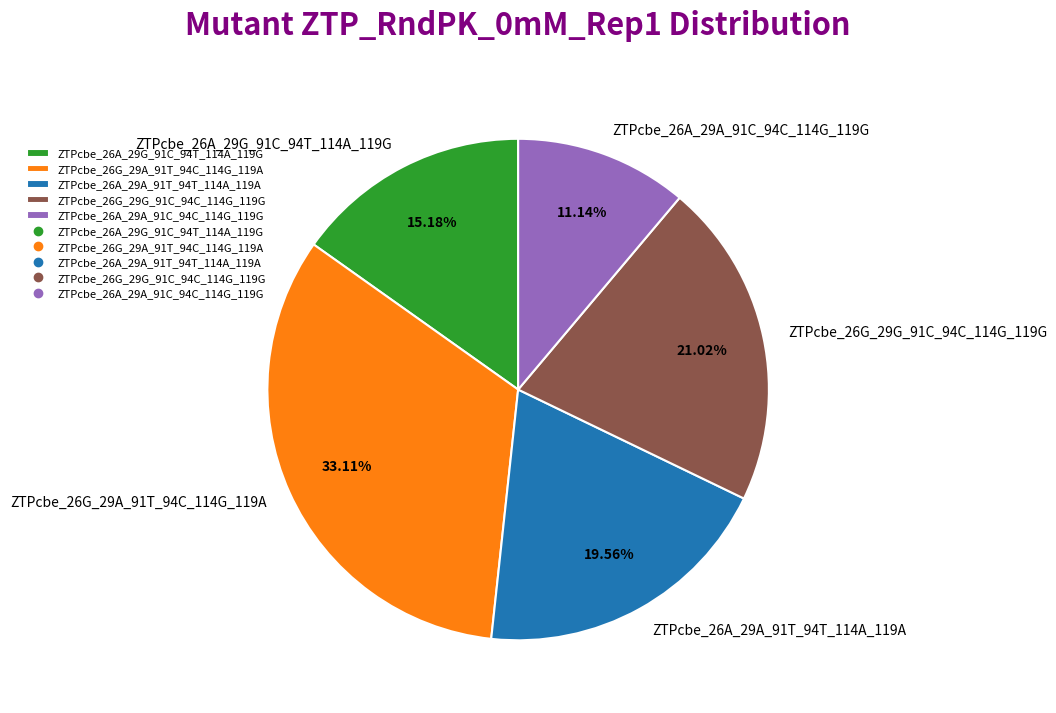

Does ZTPcbe_26A_29A_91T_94T_114A_119A represent more than half of the total?

No